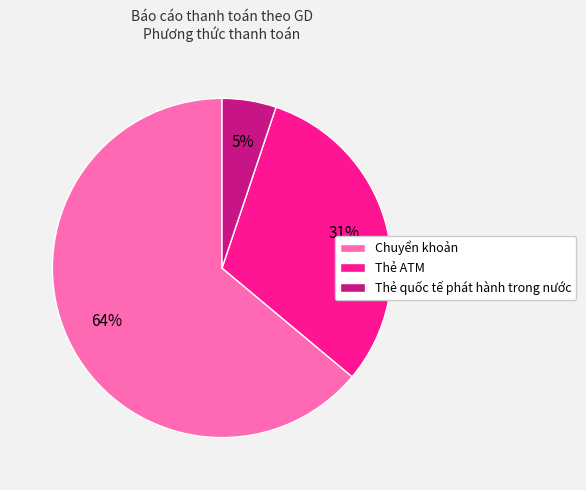

Count the number of slices in the pie.

3